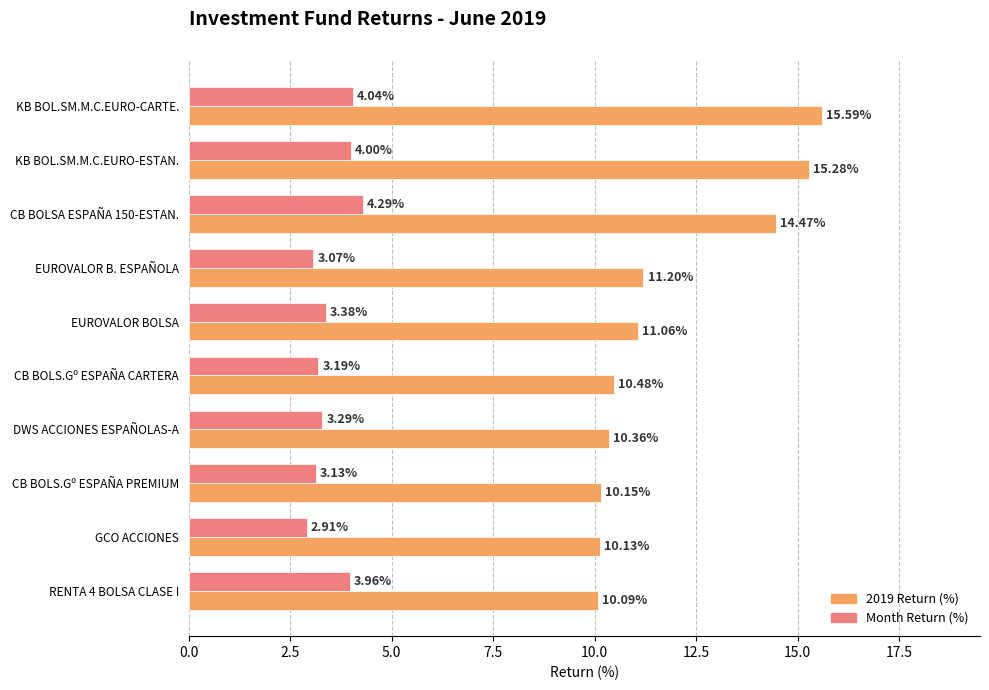

Rank the series at KB BOL.SM.M.C.EURO-ESTAN. from highest to lowest value.

2019 Return (%), Month Return (%)